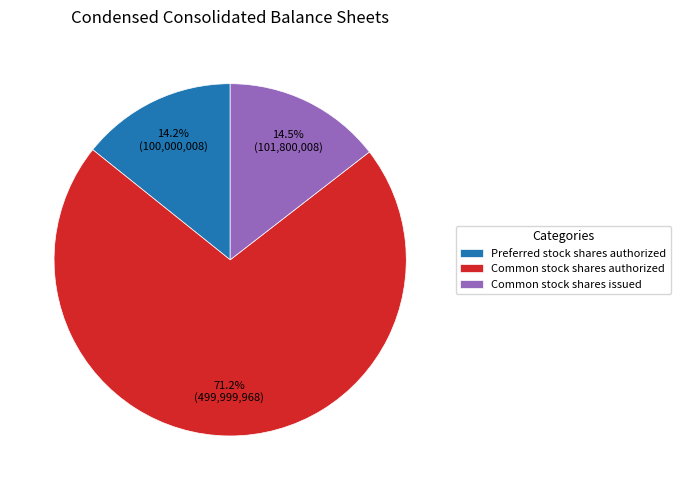

Which category has the biggest portion of the pie?

Common stock shares authorized